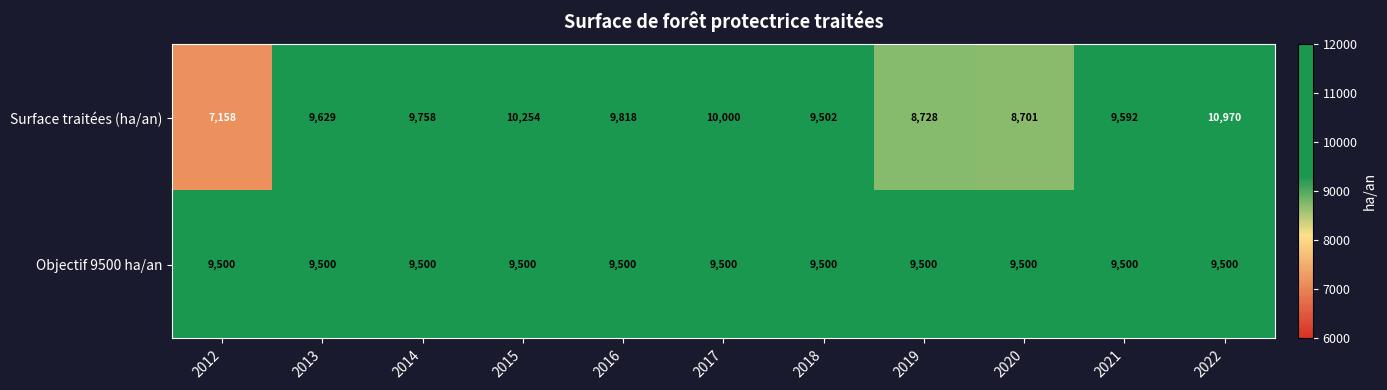

What is the sum of the Surface traitées (ha/an) values at 2018 and 2015?

19756